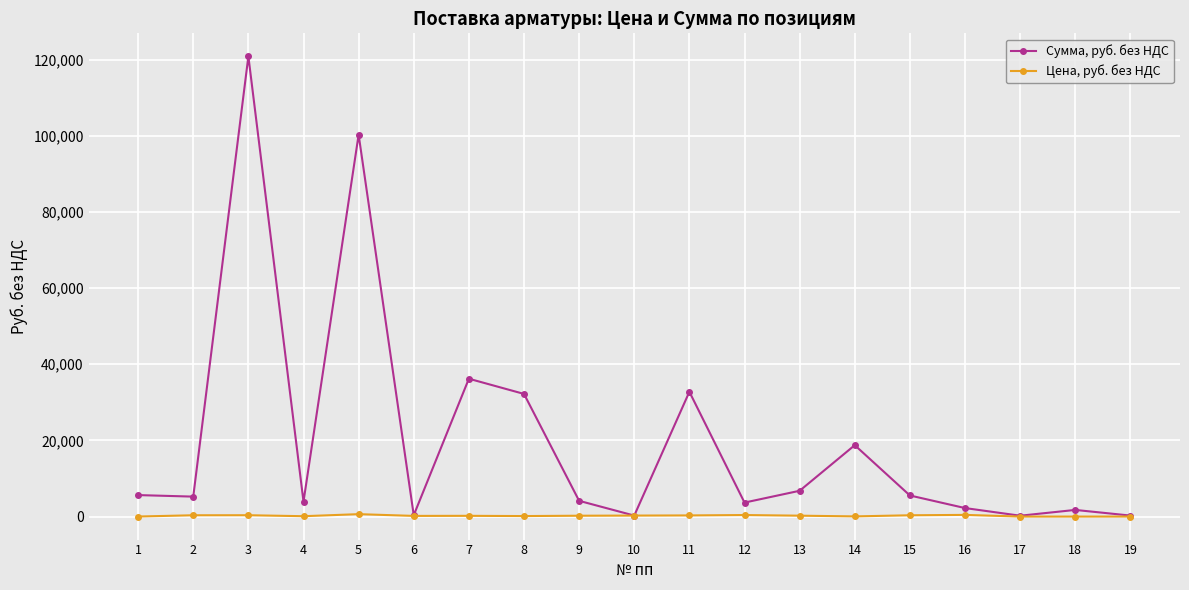

True or false: Сумма, руб. без НДС has more than 2 points higher than both neighbors.

True